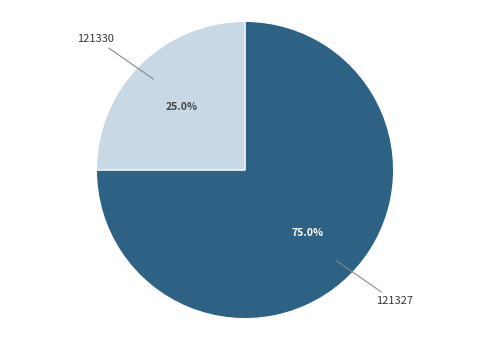

True or false: 121327 accounts for 75% of the total.

True